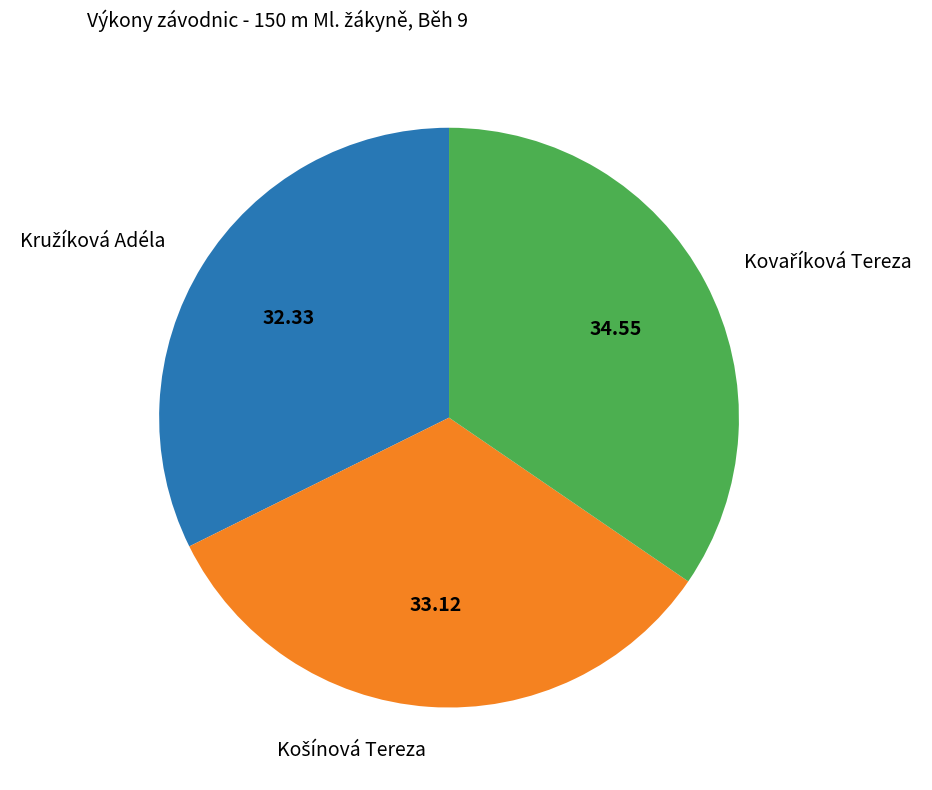

Does any single category account for the majority?

No